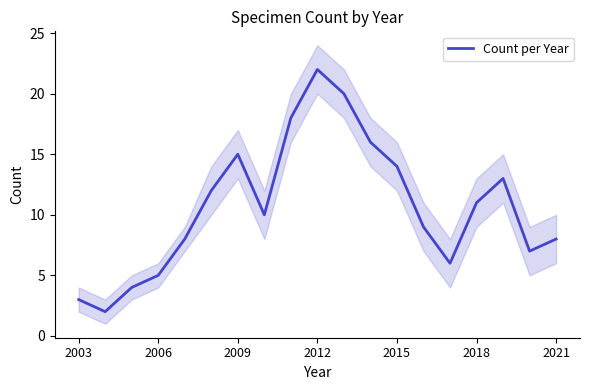

Reading left to right, extract all data points from this chart.

3	2	4	5	8	12	15	10	18	22	20	16	14	9	6	11	13	7	8